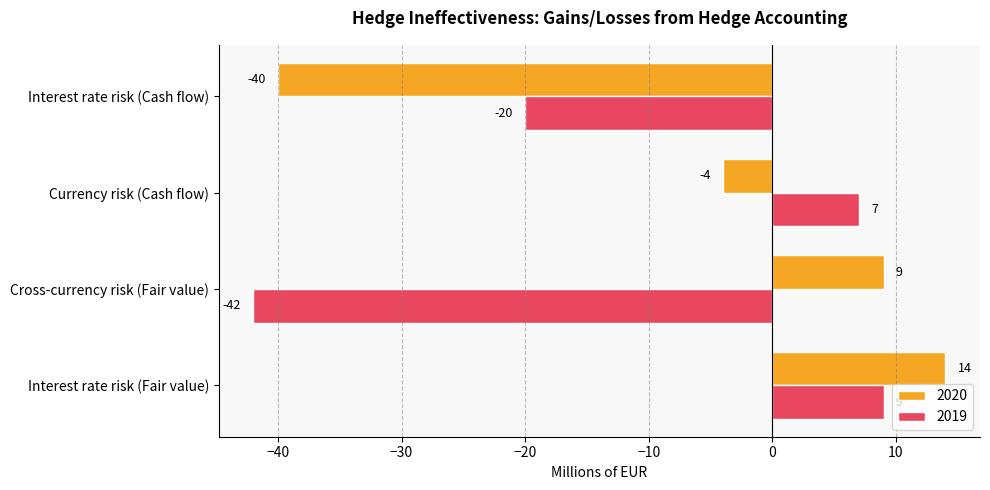

Which label corresponds to the smallest value in the chart?

Cross-currency risk (Fair value)